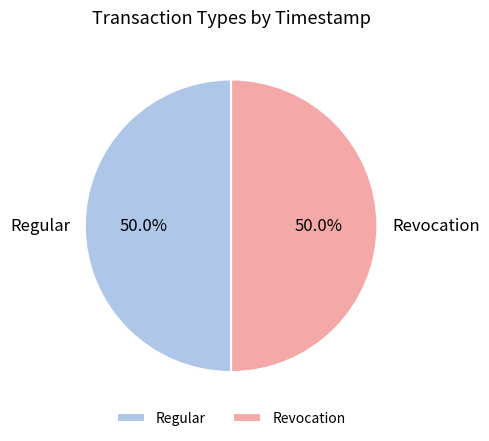

To the nearest percent, what is the average slice percentage?

50%